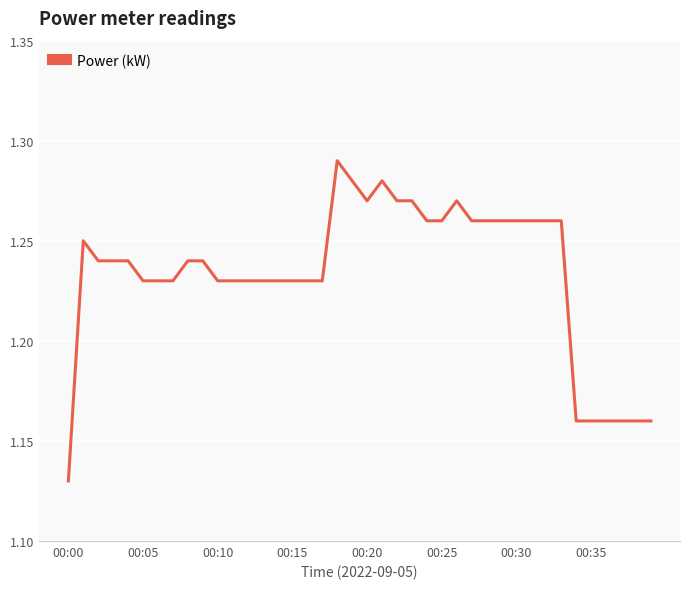

What is the sum of all values?

49.3